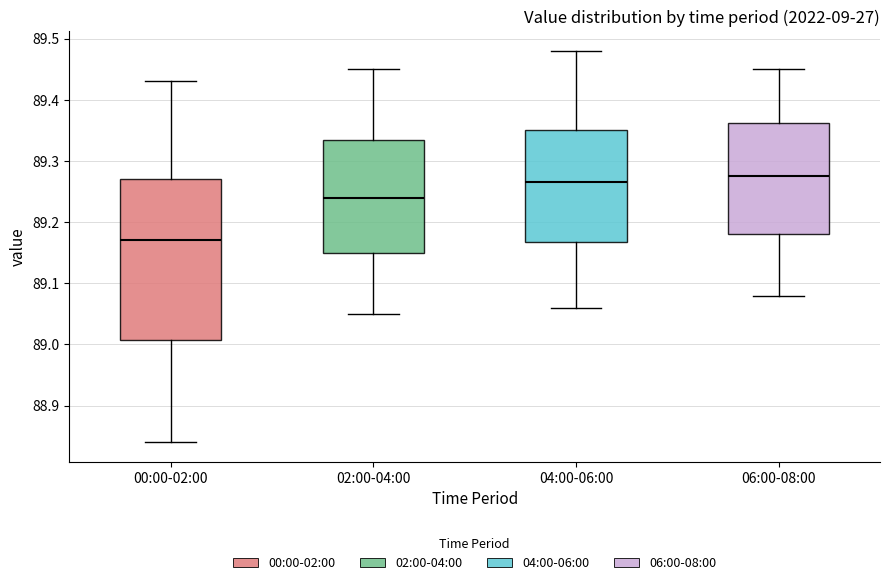

Where does the lower whisker of the box for 02:00-04:00 end on the y-axis? The values are not printed on the chart, so give them approximately, as read against the axis.

89.05